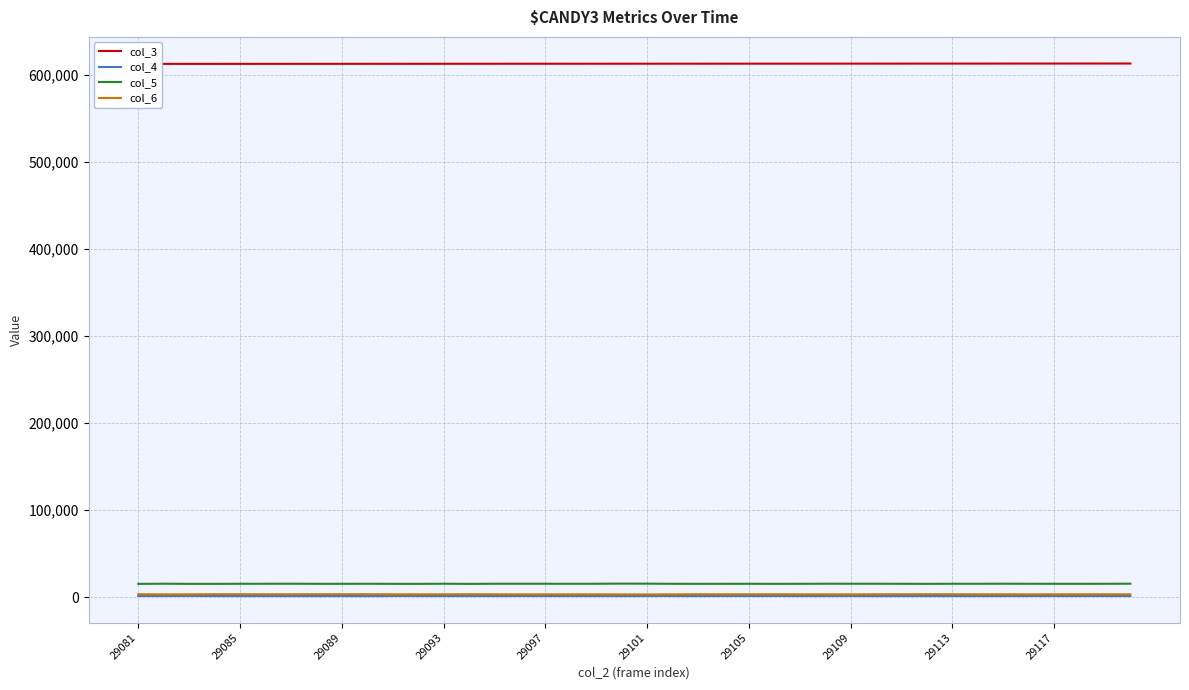

True or false: col_4 and col_5 cross at least once.

False